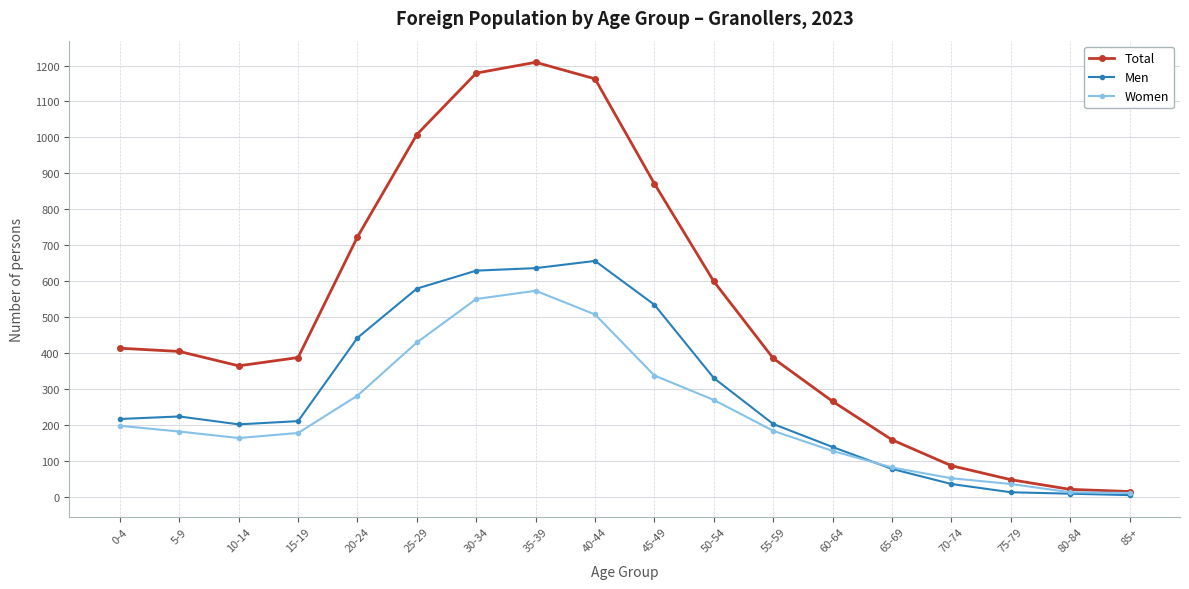

The value of Men at 0-4 is 216. True or false?

True